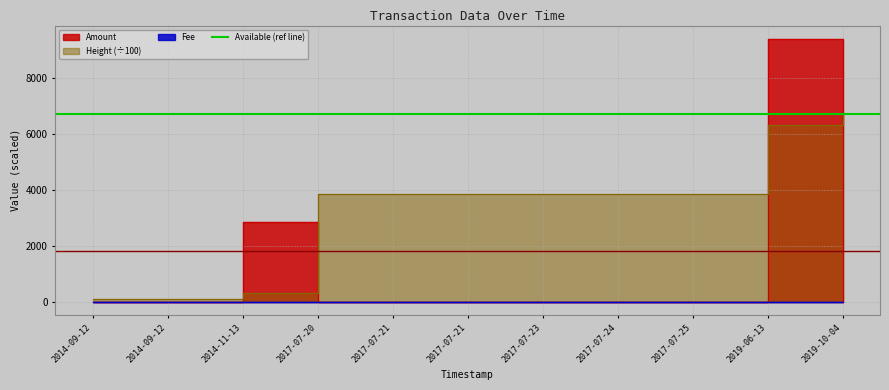

What is the average value of the Height series?

3333.4